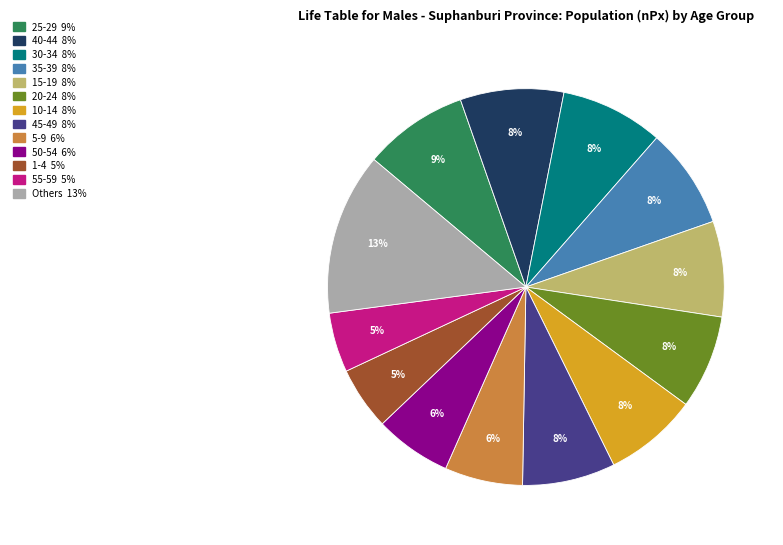

Is there any slice that represents more than half of the pie?

No